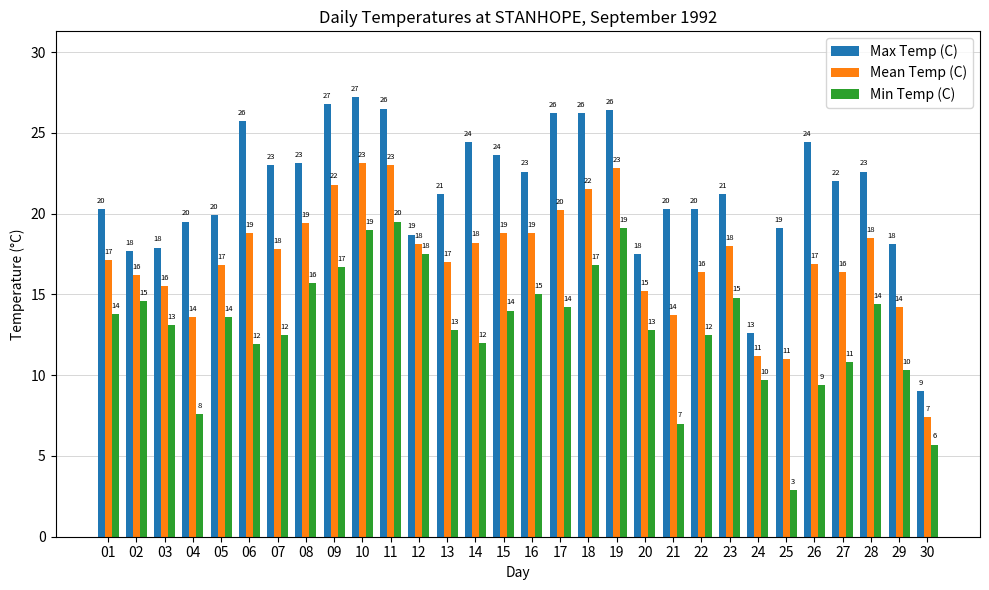

The value of Min Temp (C) at 10 is 9.8. True or false?

False